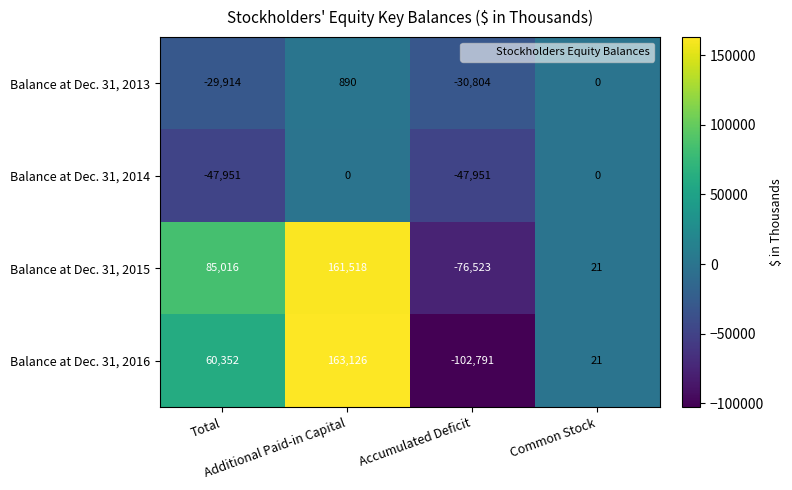

At how many categories does at least one series exceed 49885?

2